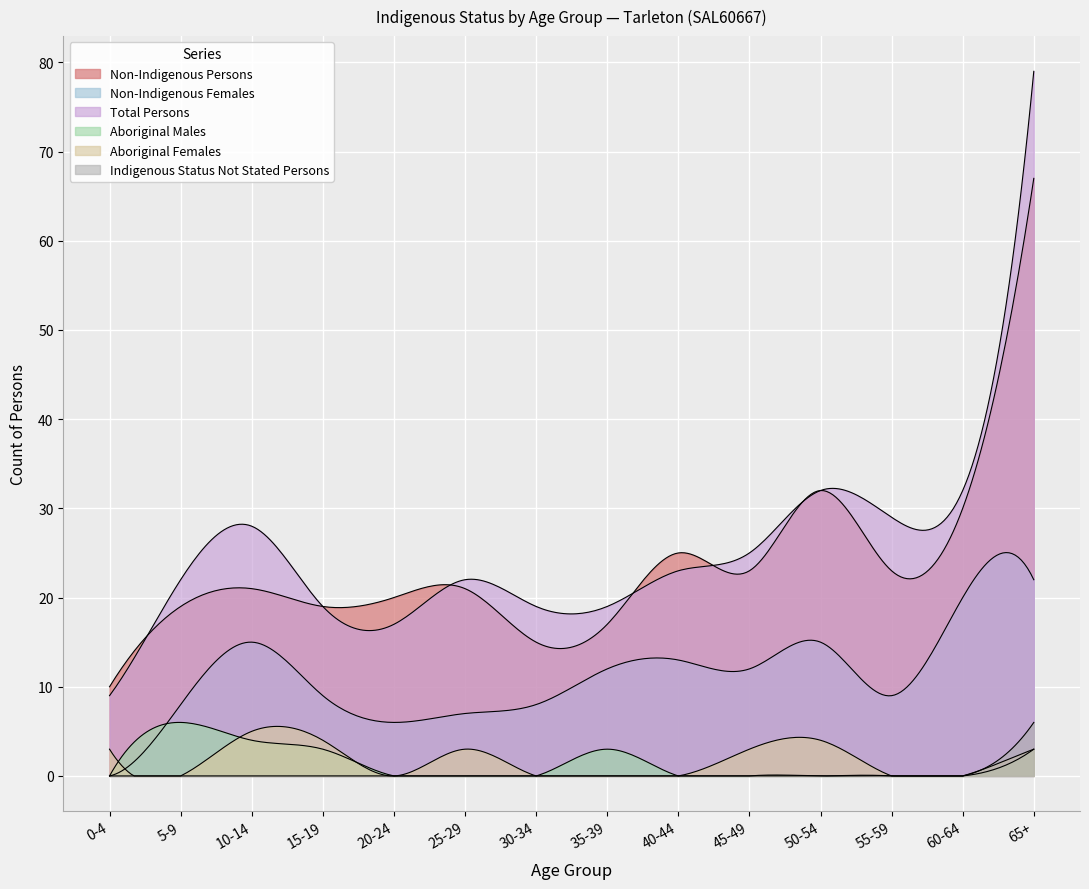

What is the sum of all Aboriginal Males values?

19